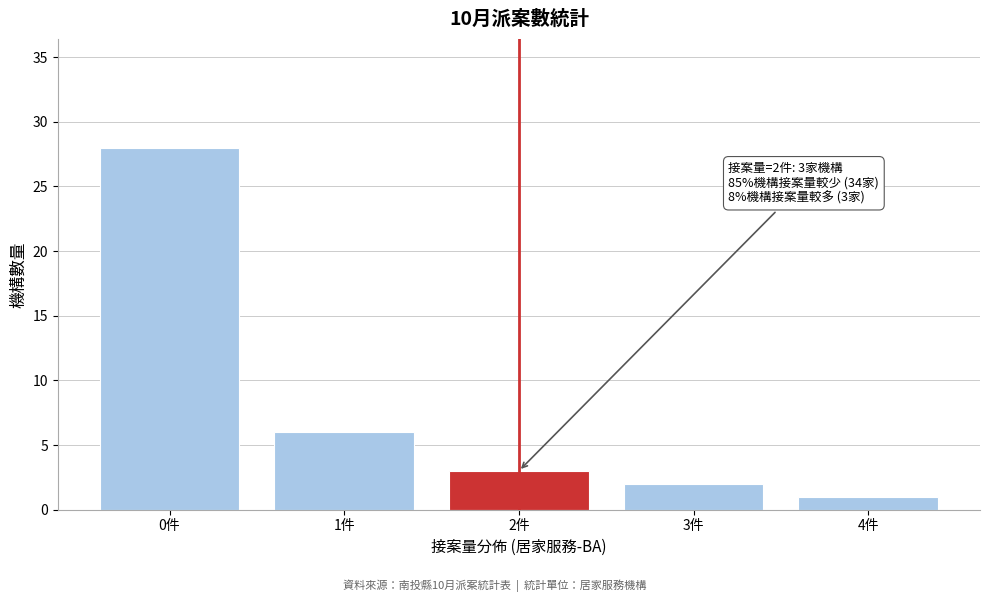

Reading right to left, what are all the values shown in this chart?

1	2	3	6	28